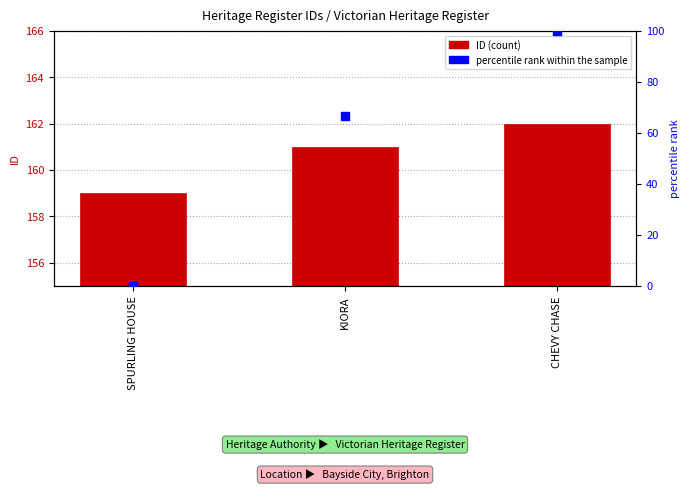

What are all the series names shown in the legend?

ID, percentile rank within the sample